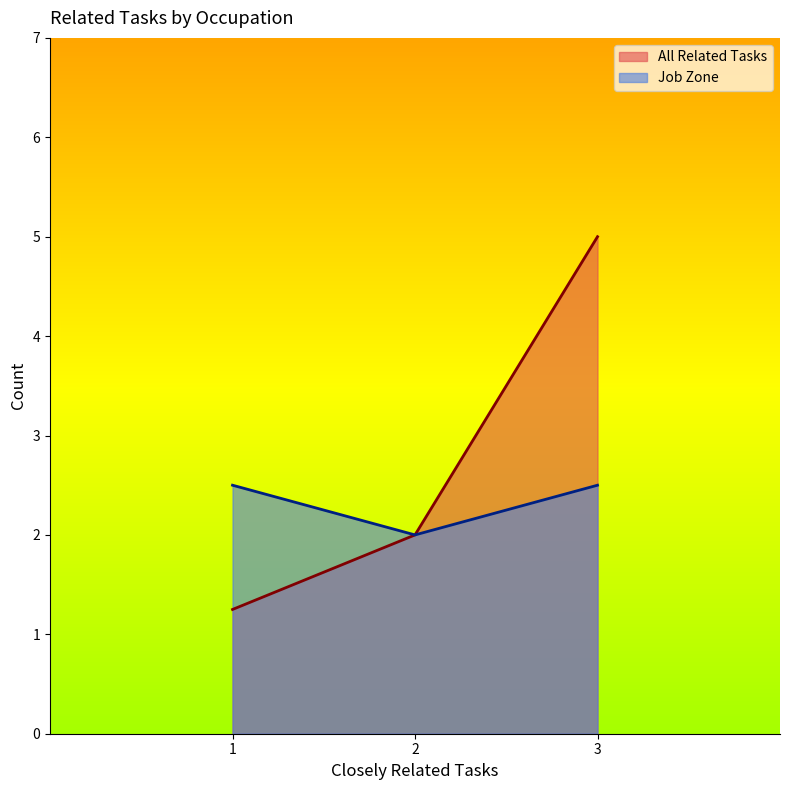

At how many categories does at least one series exceed 1?

3